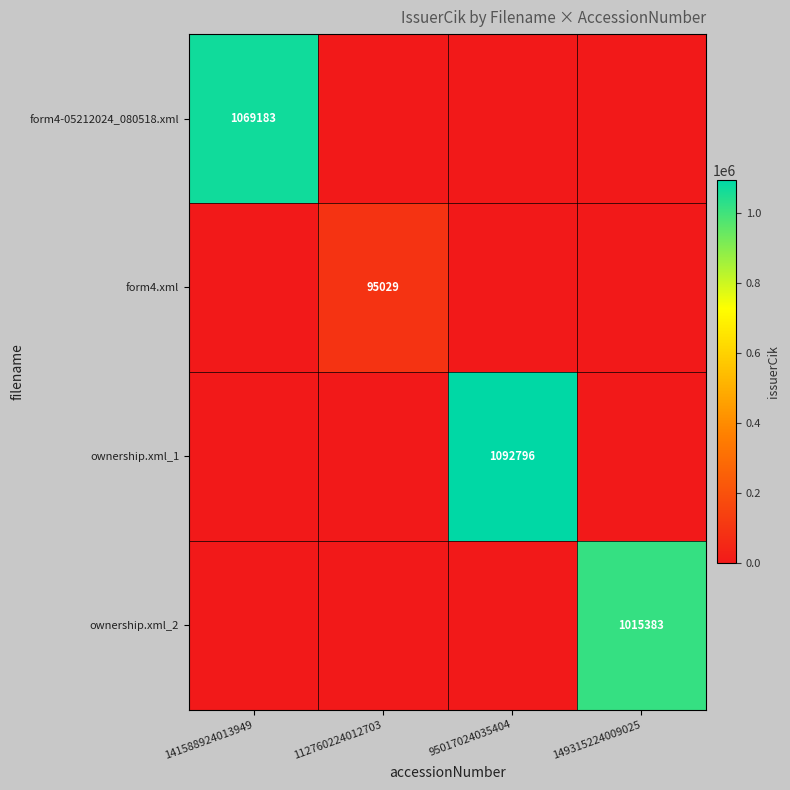

What is the total value across all series at 112760224012703?

95029